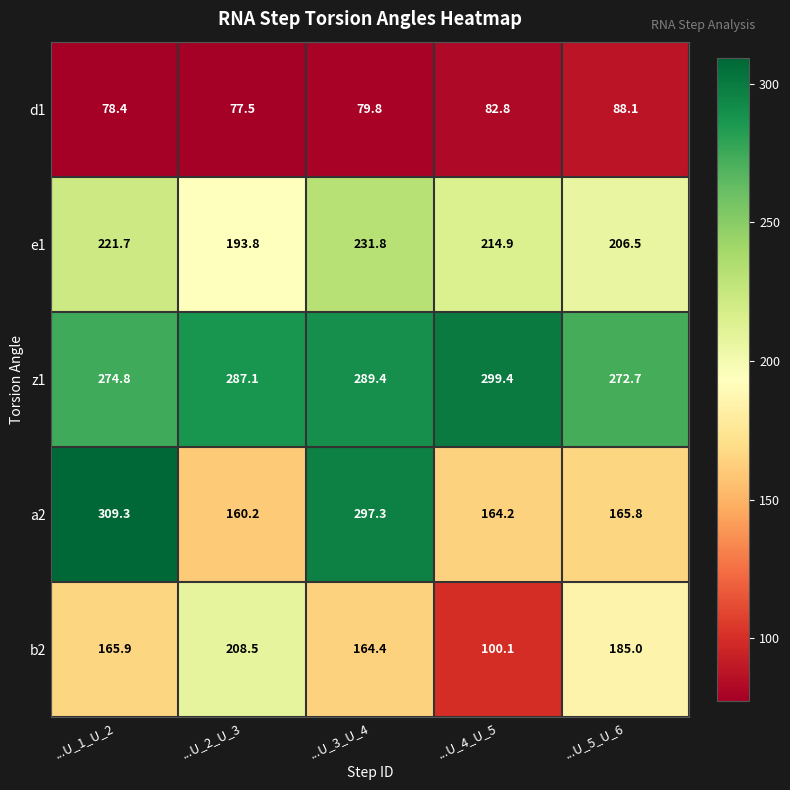

What is the total value across all series at ...U_4_U_5?

861.4